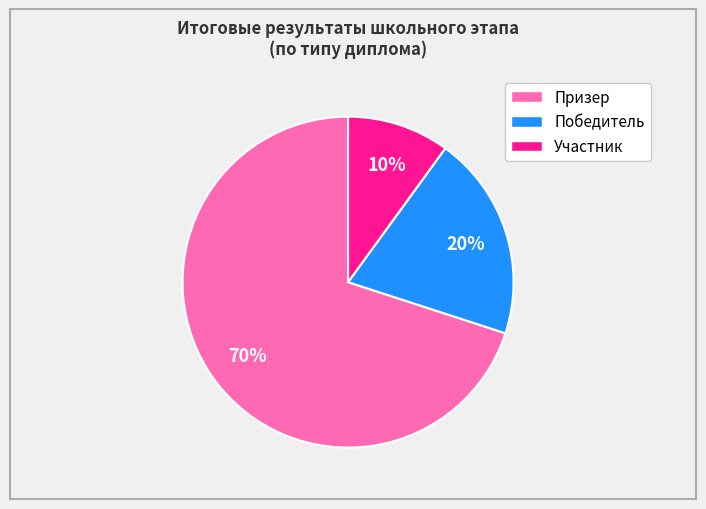

Does any single category account for the majority?

Yes